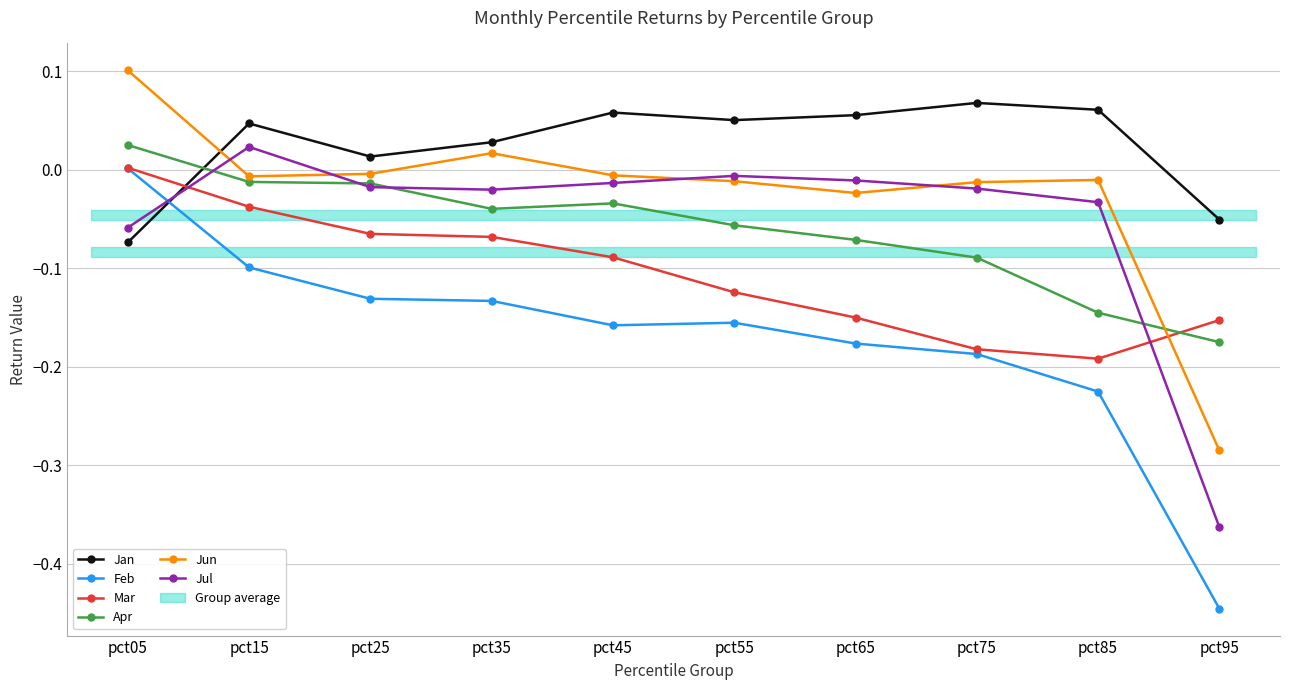

The value of Mar at pct05 is 0.0. True or false?

False